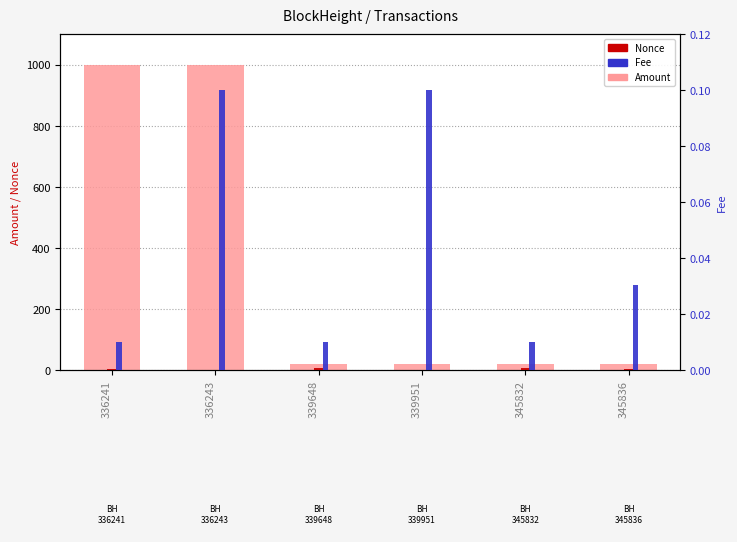

Rank the series at 336243 from highest to lowest value.

Amount, Fee, Nonce